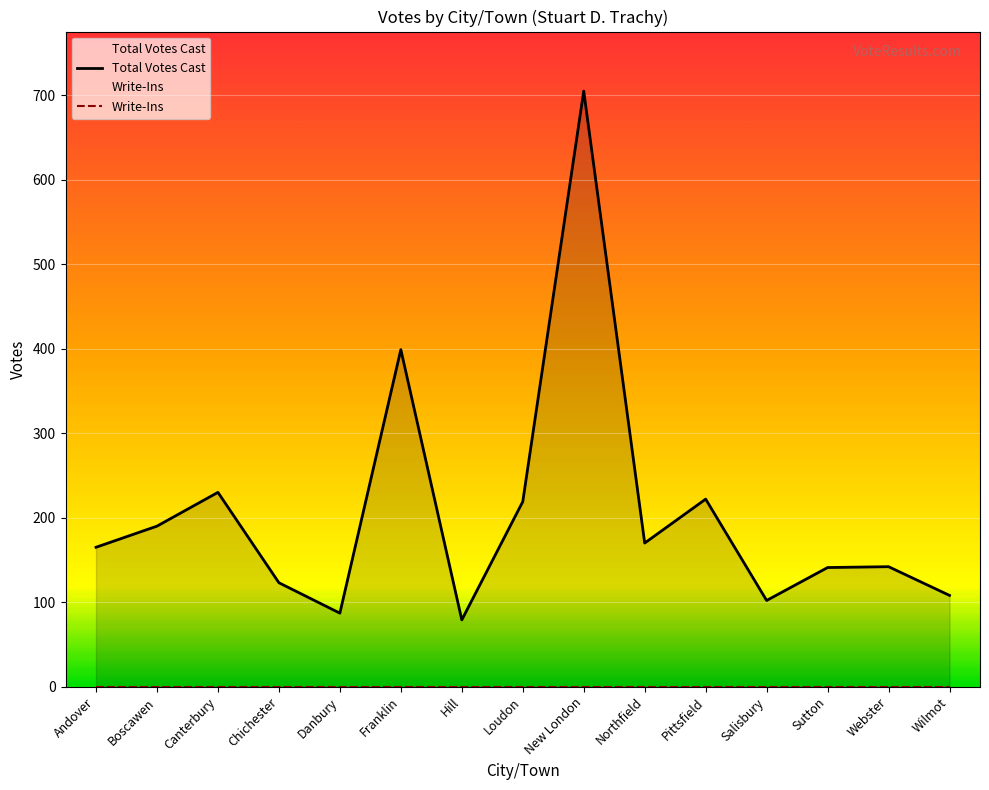

Between New London and Wilmot, which series saw the biggest shift?

Total Votes Cast